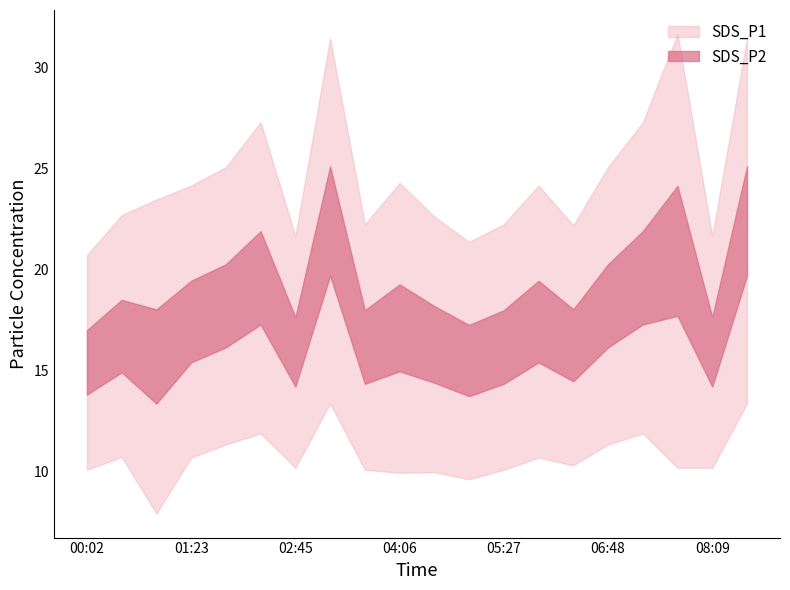

Which label corresponds to the smallest value in the chart?

00:56